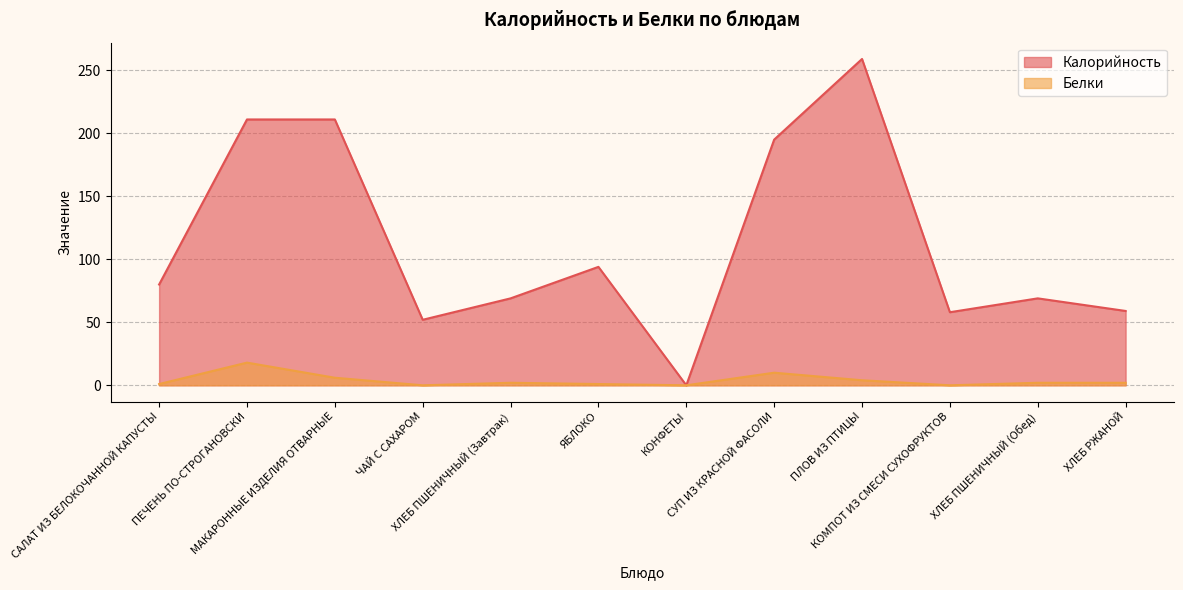

The Калорийность series shows 59 at ХЛЕБ РЖАНОЙ. True or false?

True